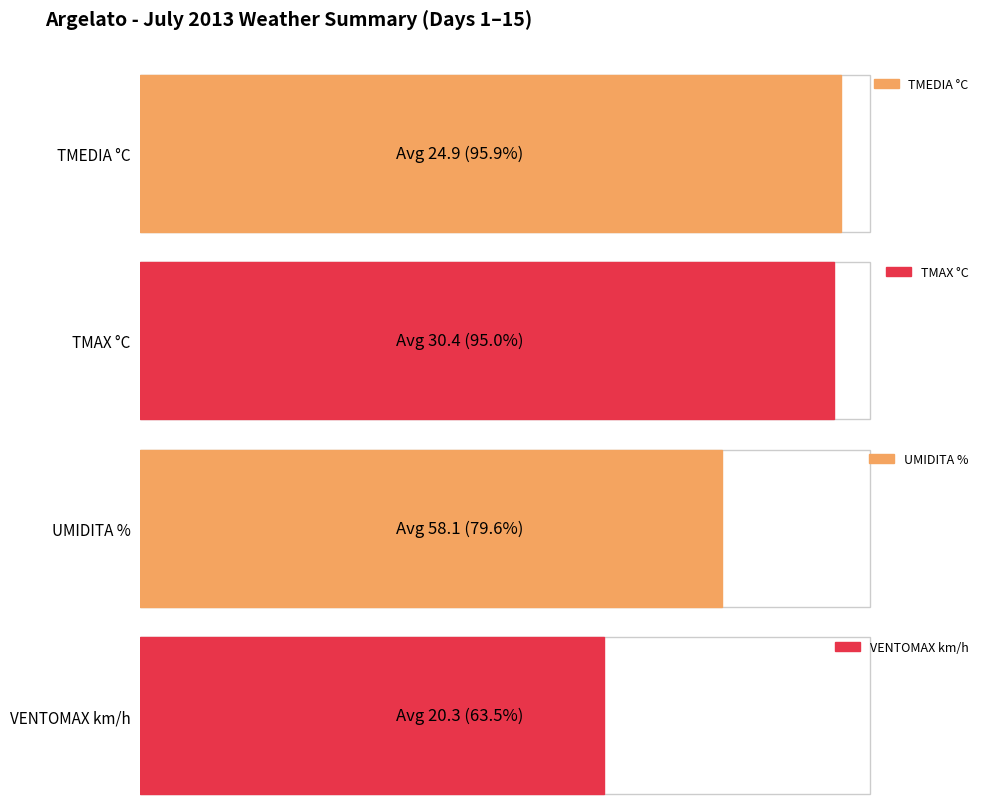

Does the chart contain any negative values?

No